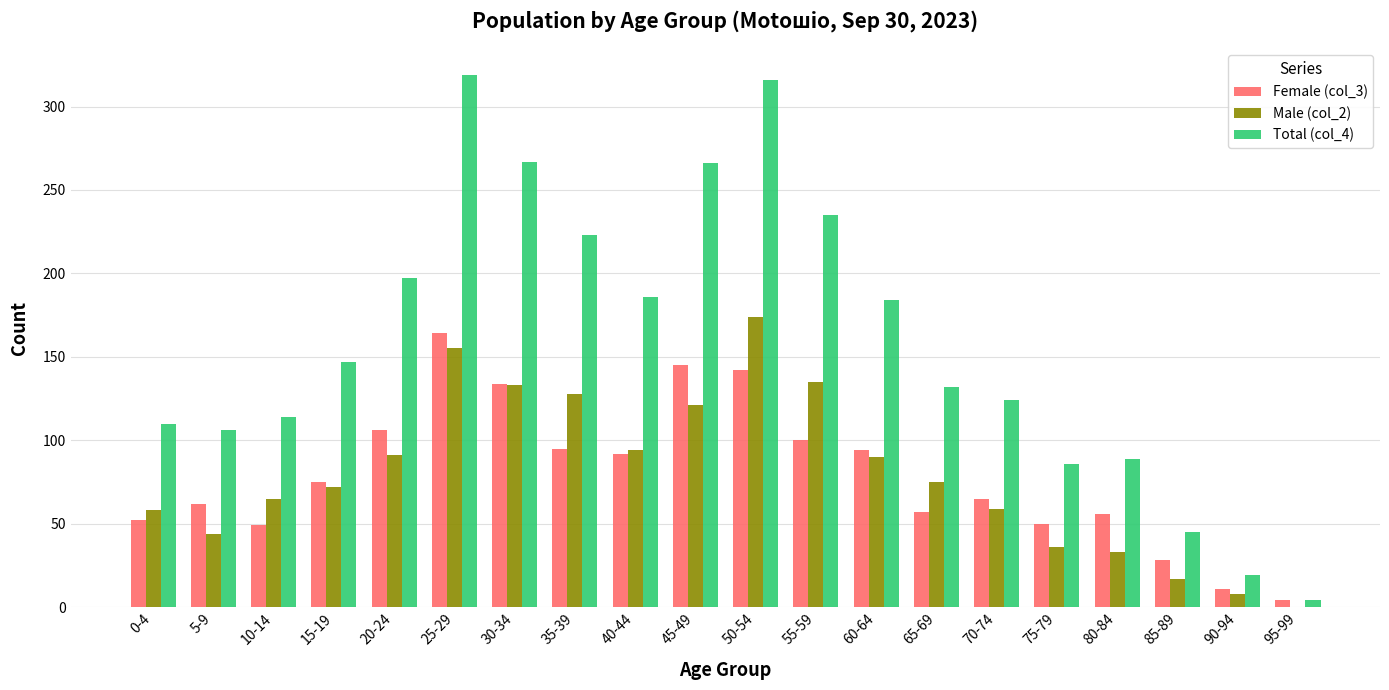

Which series has the largest total across all categories?

Total (col_4)